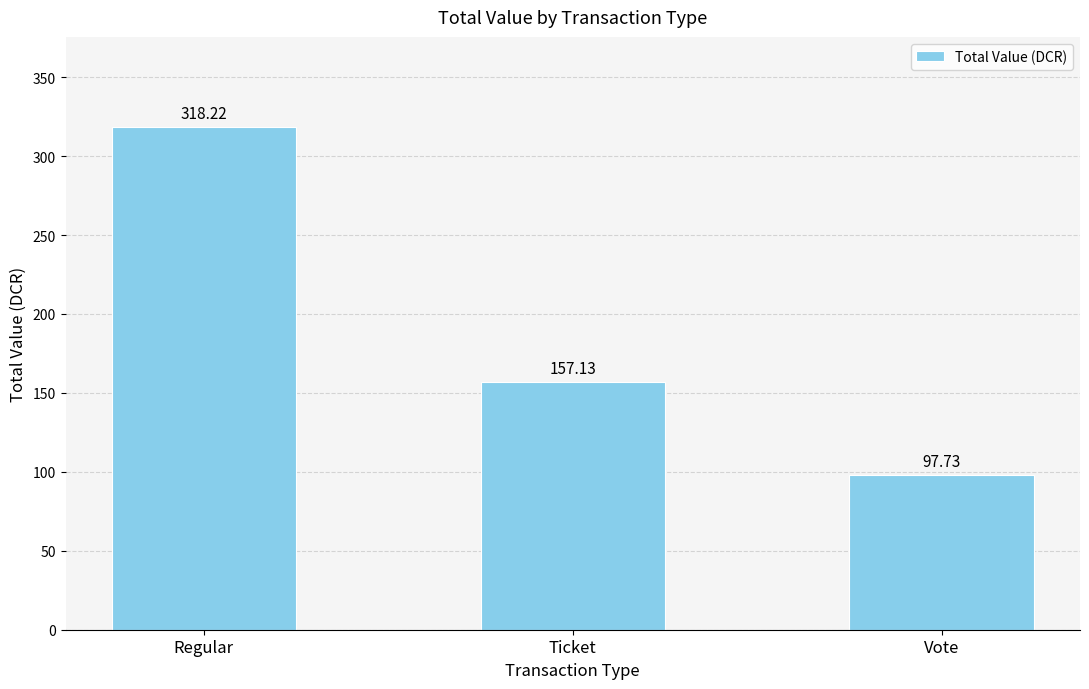

Reading right to left, extract all data points from this chart.

97.7	157.1	318.2